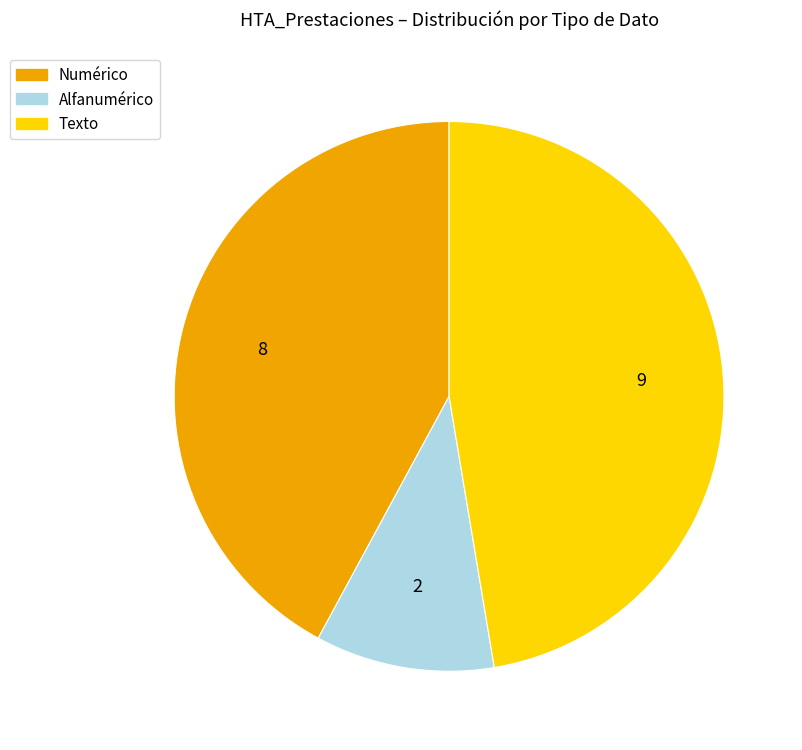

Is there a majority slice in this chart?

No